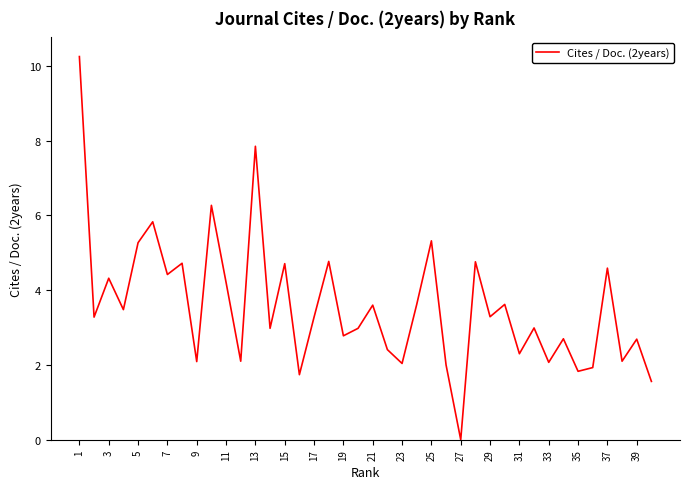

What is the average value?

3.6